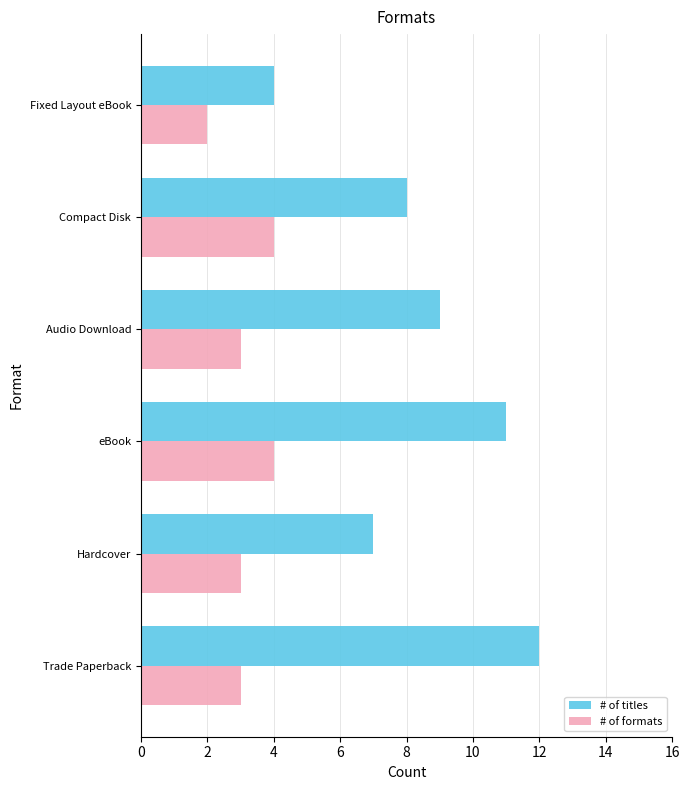

What is the sum of the # of titles values at Trade Paperback and Fixed Layout eBook?

16